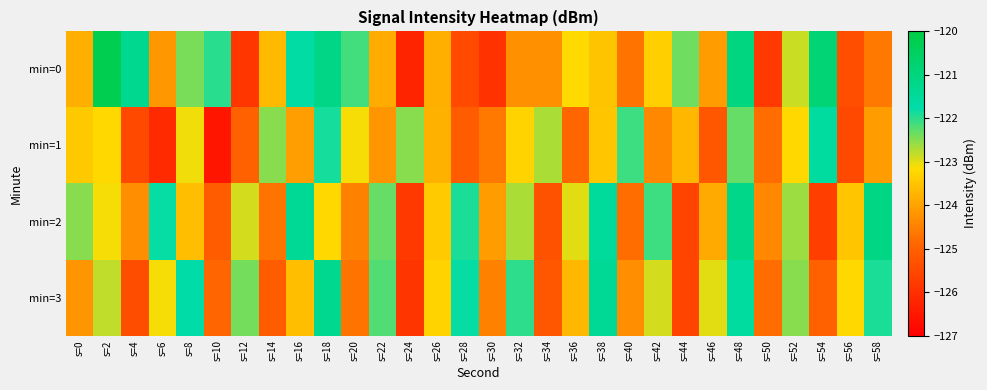

Which series has the widest spread of values?

min=0